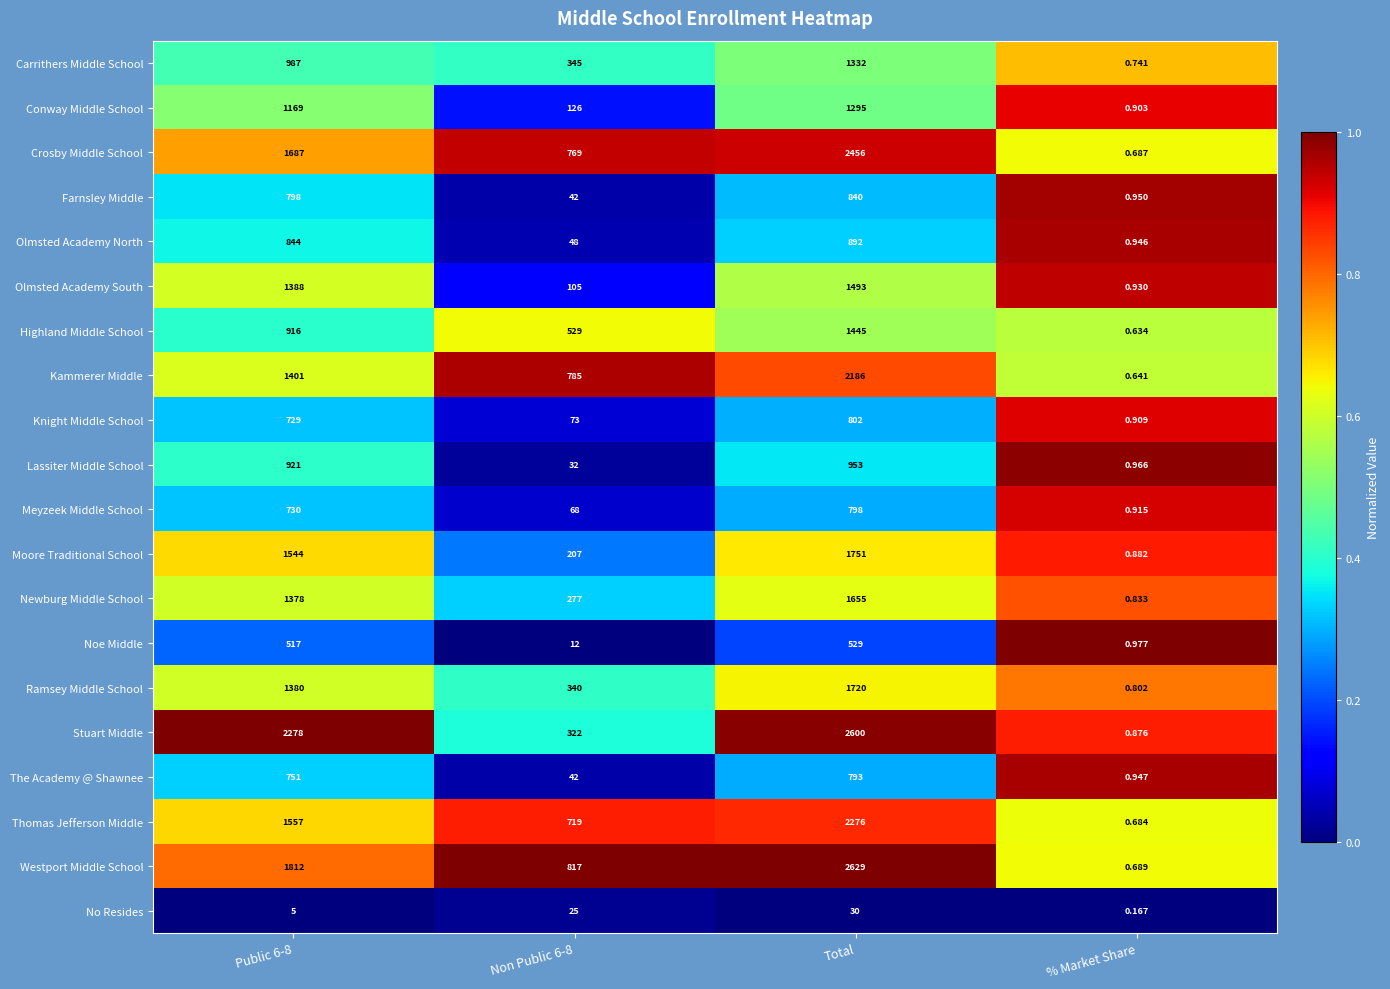

At how many categories does at least one series exceed 0?

4